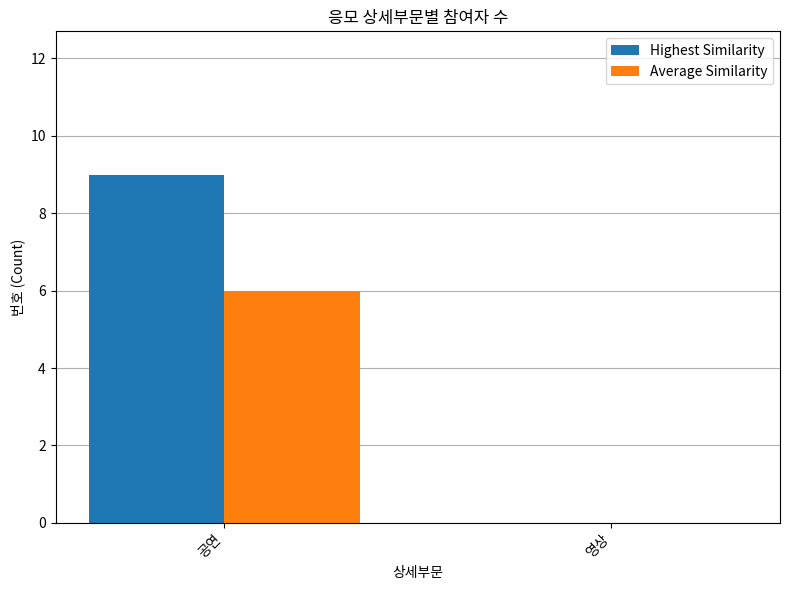

Which series changed the most between 공연 and 영상?

Highest Similarity